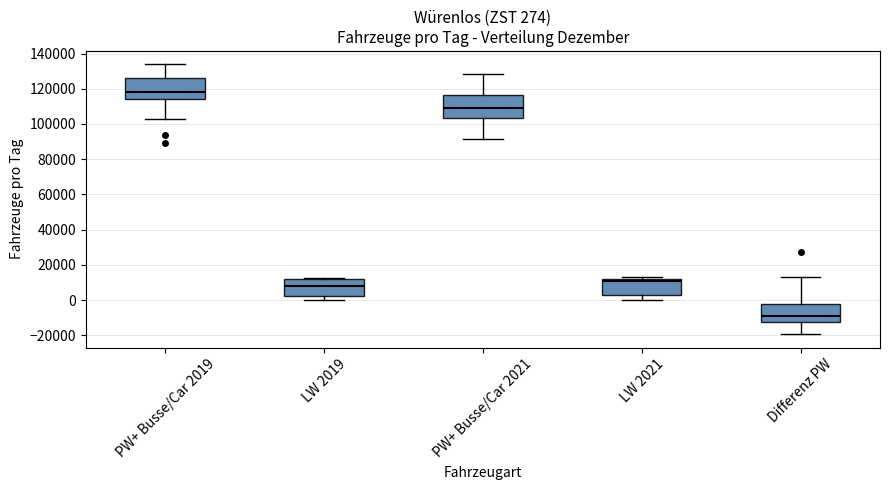

Which box's median line is the highest?

PW+ Busse/Car 2019